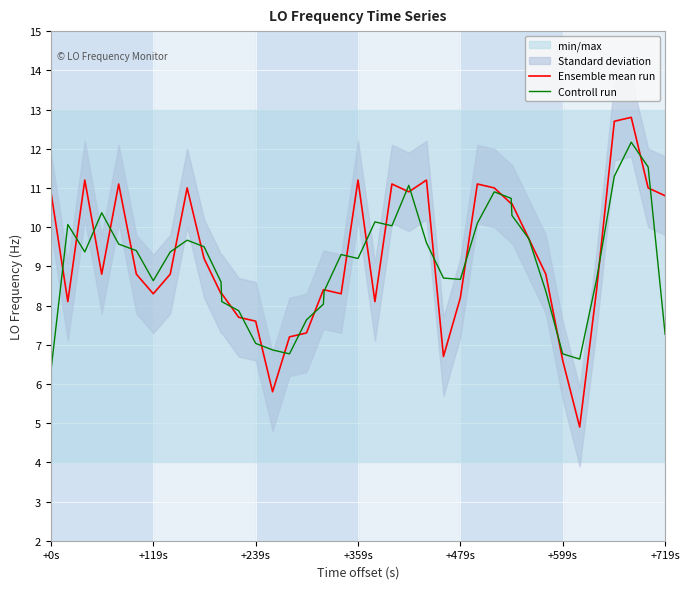

How many intersections are there between Ensemble mean run and Controll run?

30